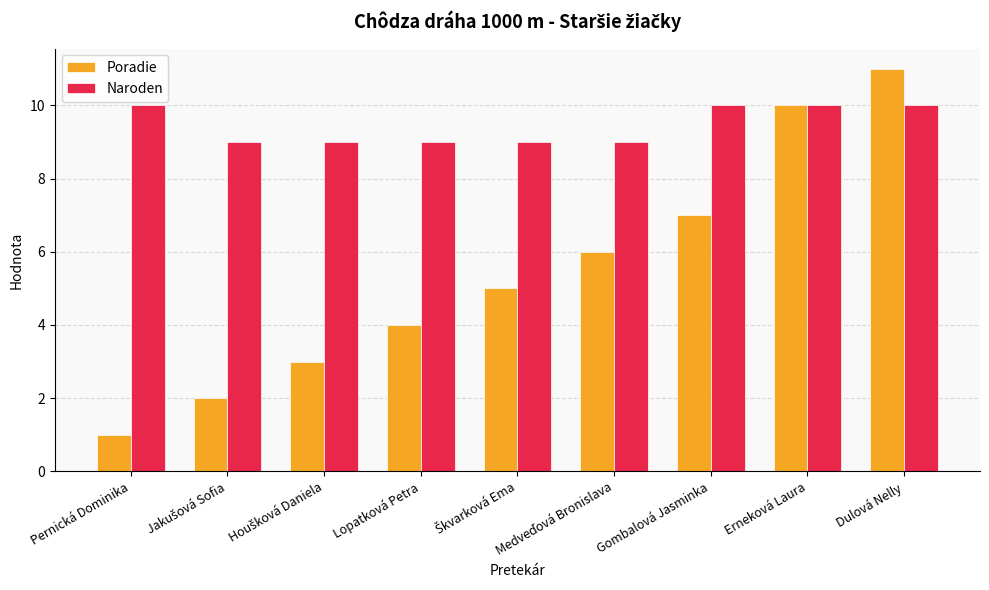

How many groups of bars are there?

9